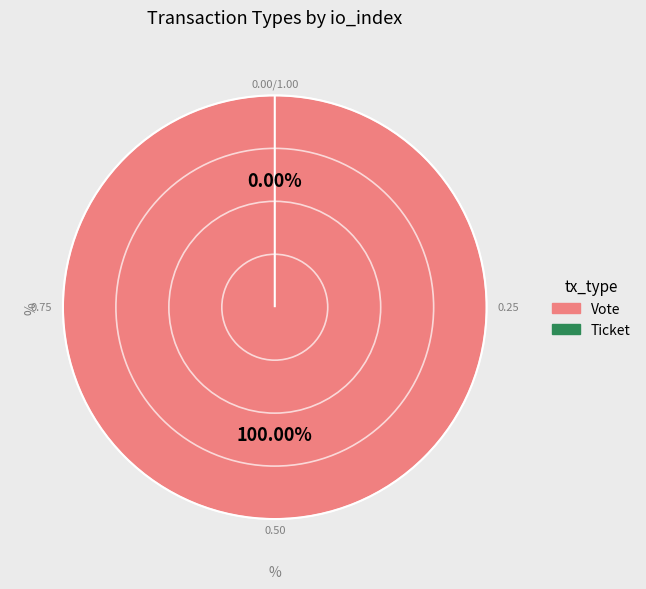

What is the change in value from Vote to Ticket?

-1